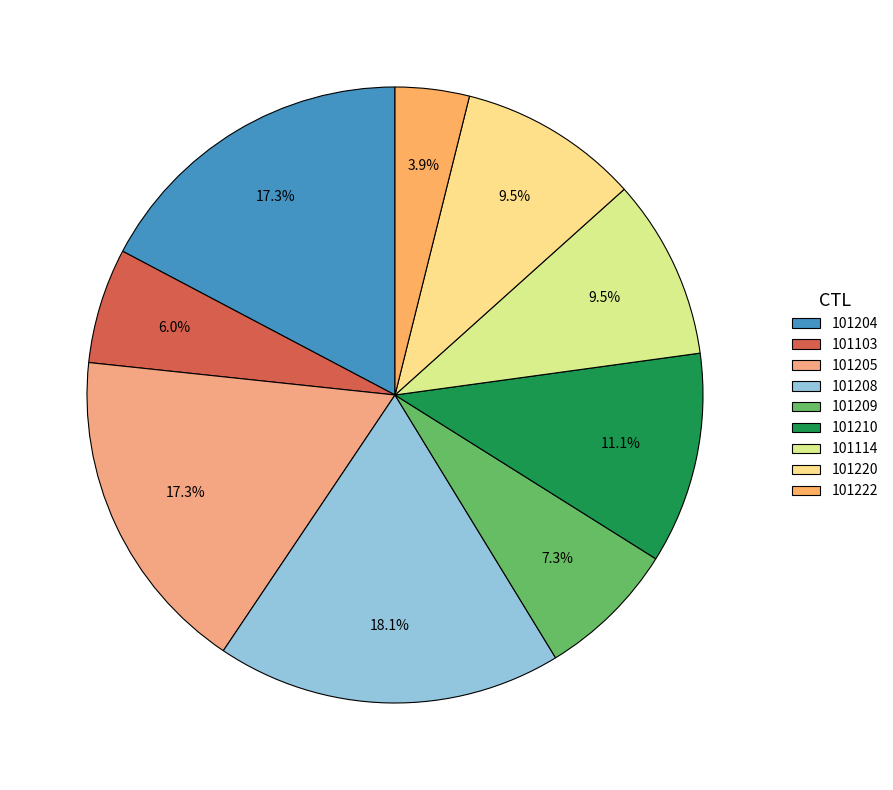

Does 101220 represent more than half of the total?

No